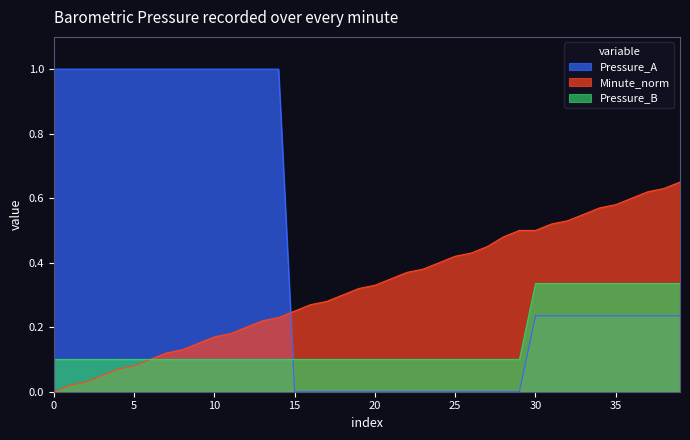

Reading left to right, list all the values displayed in this chart.

Barometric_Pressure: 0=1.0	1=1.0	2=1.0	3=1.0	4=1.0	5=1.0	6=1.0	7=1.0	8=1.0	9=1.0	10=1.0	11=1.0	12=1.0	13=1.0	14=1.0	15=0.0	16=0.0	17=0.0	18=0.0	19=0.0	20=0.0	21=0.0	22=0.0	23=0.0	24=0.0	25=0.0	26=0.0	27=0.0	28=0.0	29=0.0	30=0.2	31=0.2	32=0.2	33=0.2	34=0.2	35=0.2	36=0.2	37=0.2	38=0.2	39=0.2
Minute_norm: 0=0.0	1=0.0	2=0.0	3=0.1	4=0.1	5=0.1	6=0.1	7=0.1	8=0.1	9=0.1	10=0.2	11=0.2	12=0.2	13=0.2	14=0.2	15=0.2	16=0.3	17=0.3	18=0.3	19=0.3	20=0.3	21=0.3	22=0.4	23=0.4	24=0.4	25=0.4	26=0.4	27=0.5	28=0.5	29=0.5	30=0.5	31=0.5	32=0.5	33=0.6	34=0.6	35=0.6	36=0.6	37=0.6	38=0.6	39=0.7